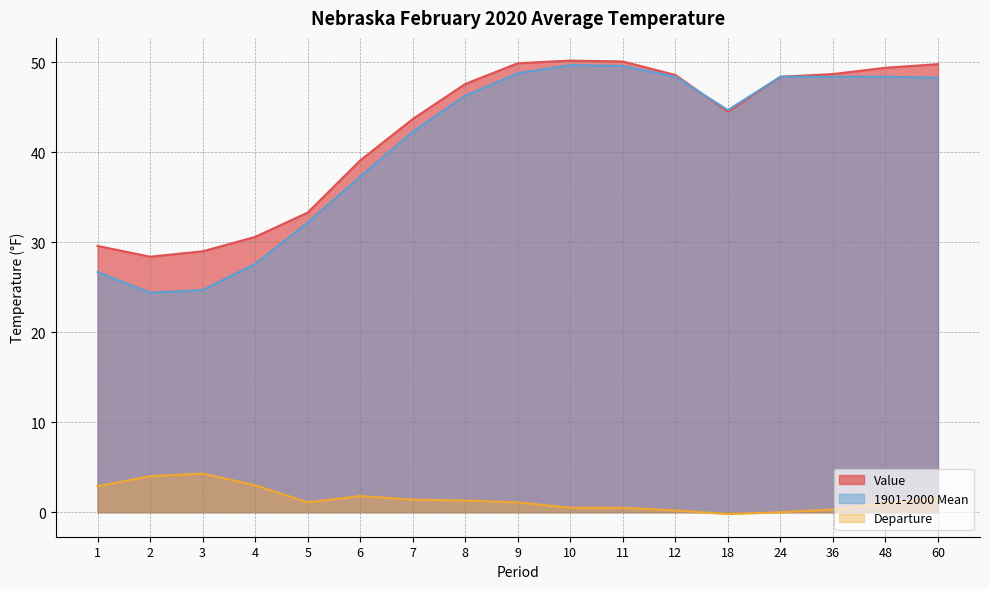

Between 11 and 36, which series saw the biggest shift?

Value